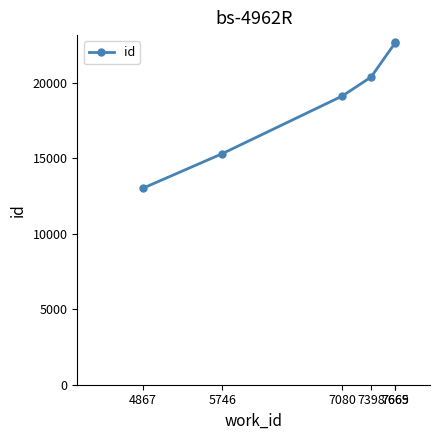

What is the value of the 5th point from the left?

22640